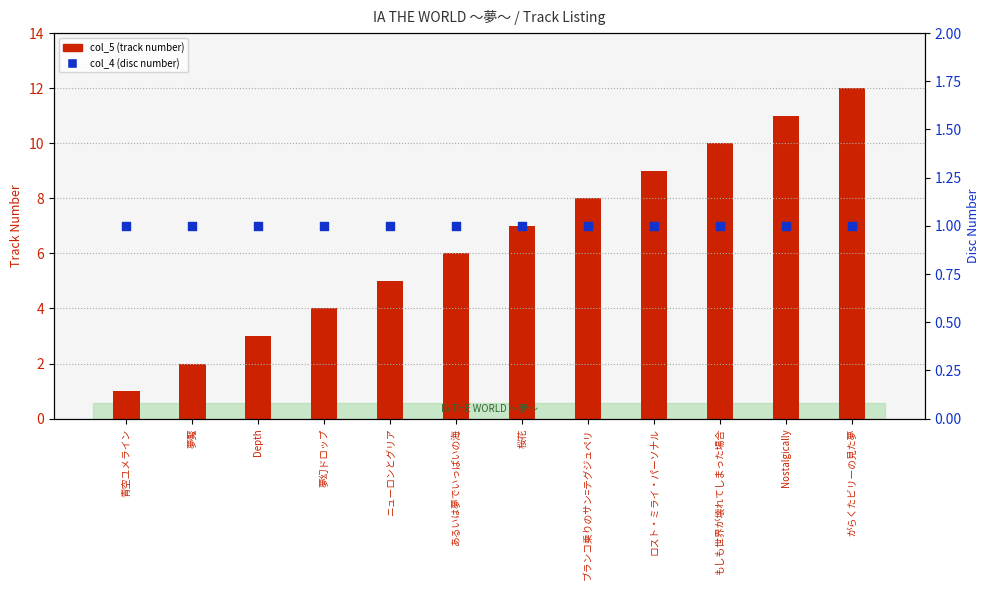

Which series has the largest total across all categories?

col_5 (track number)